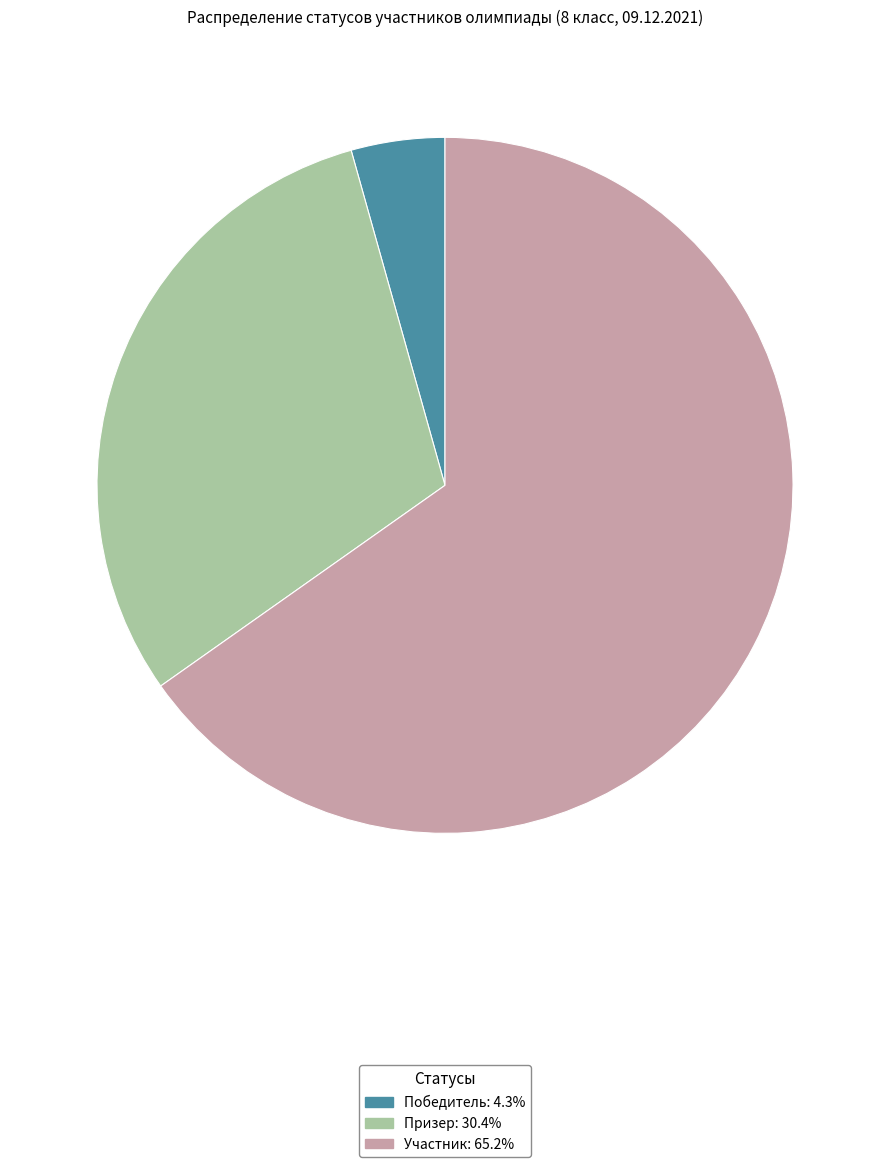

Is it true that Призер is 37% of the pie?

False